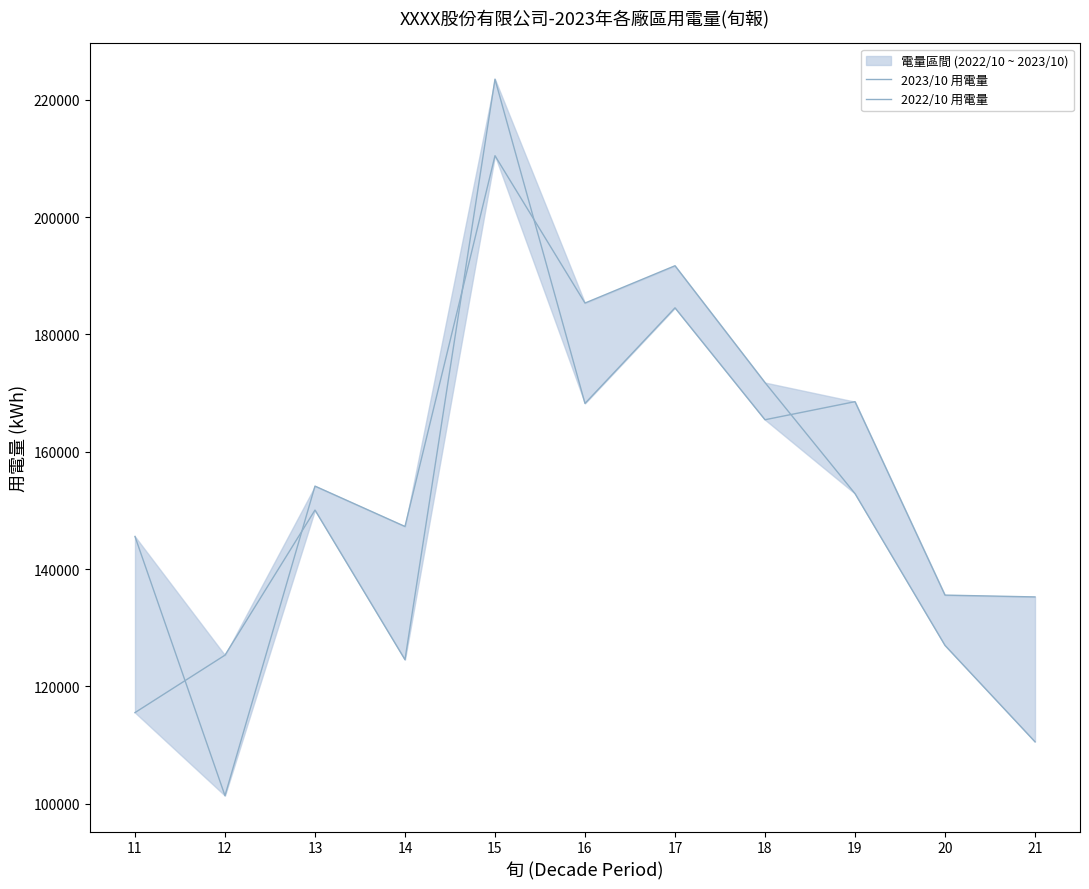

How many lines are shown in the chart?

2